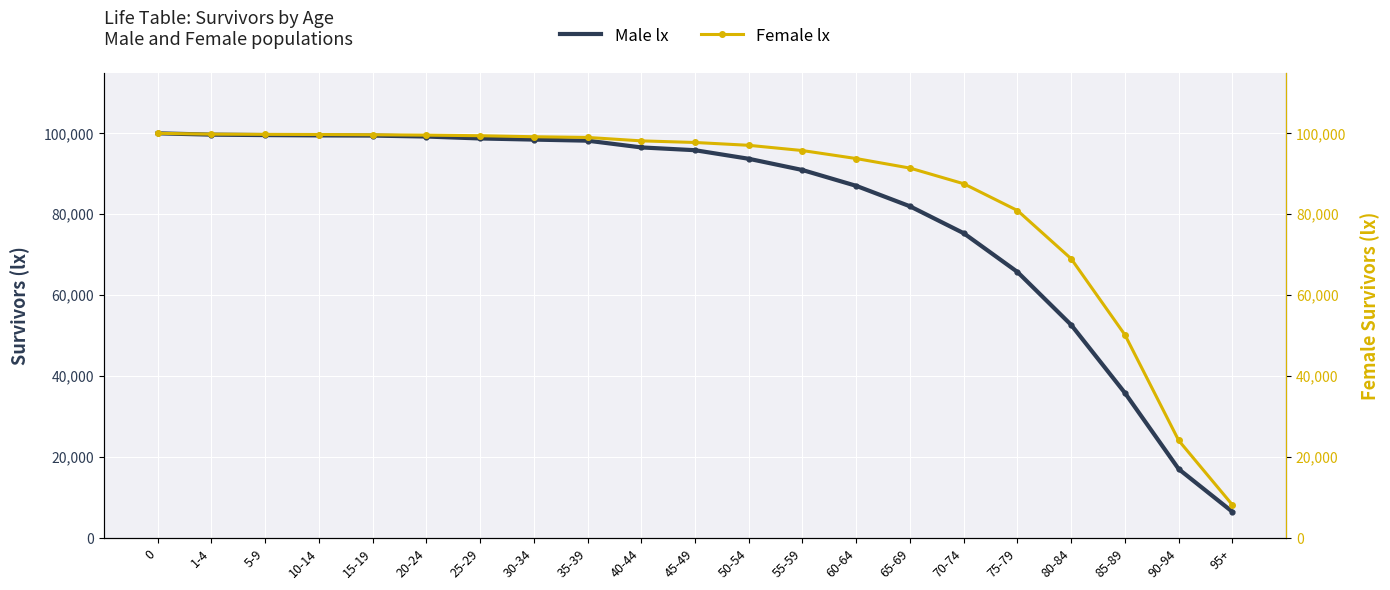

Is the value of Female lx at 80-84 greater than the value of Male lx at 20-24?

No